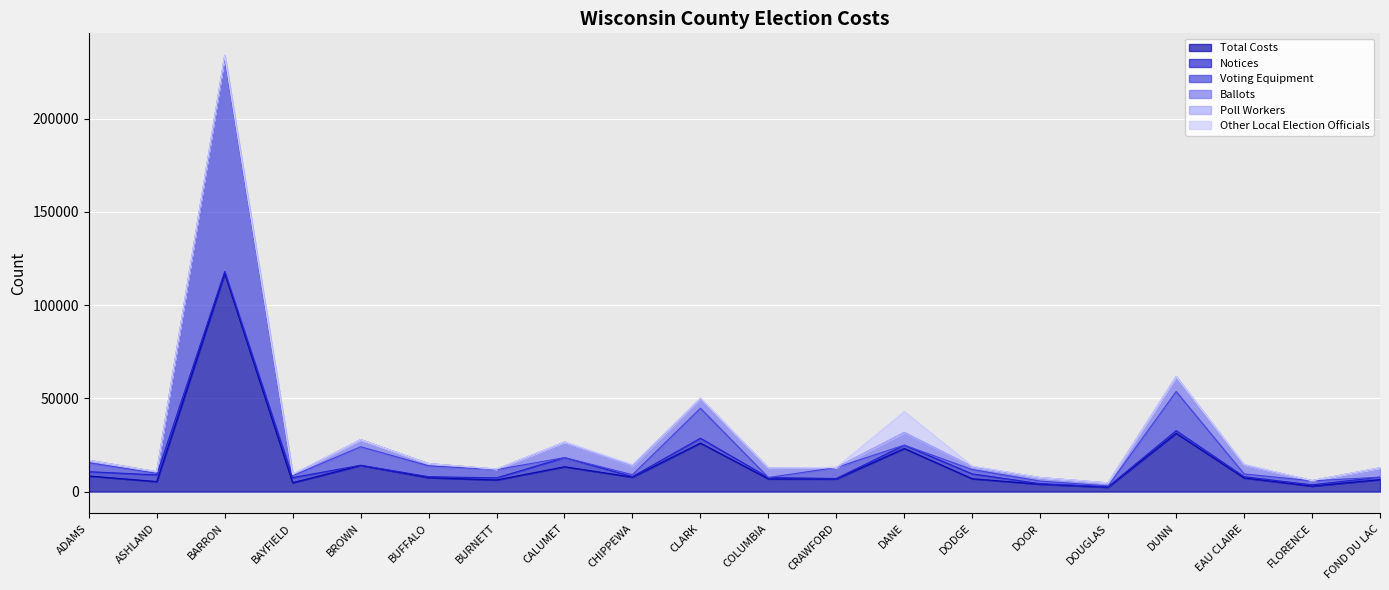

Which category has the lowest value in the Ballots series?

CRAWFORD